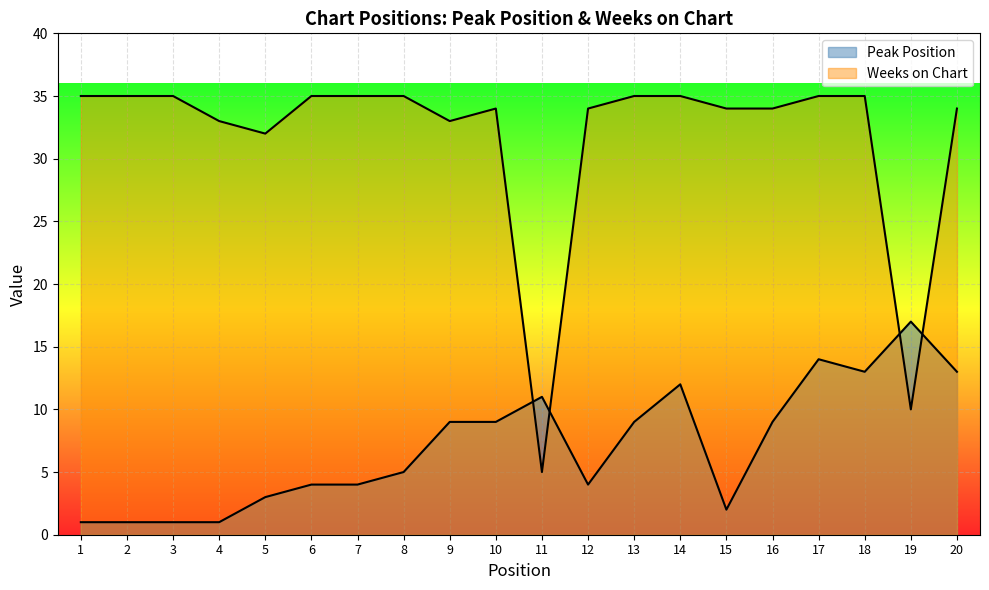

What is the value of the Peak Position point at the 10th from the left?

9